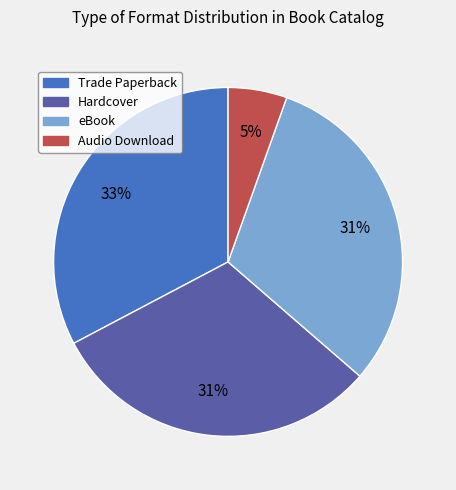

What is the smallest slice in the pie chart?

Audio Download